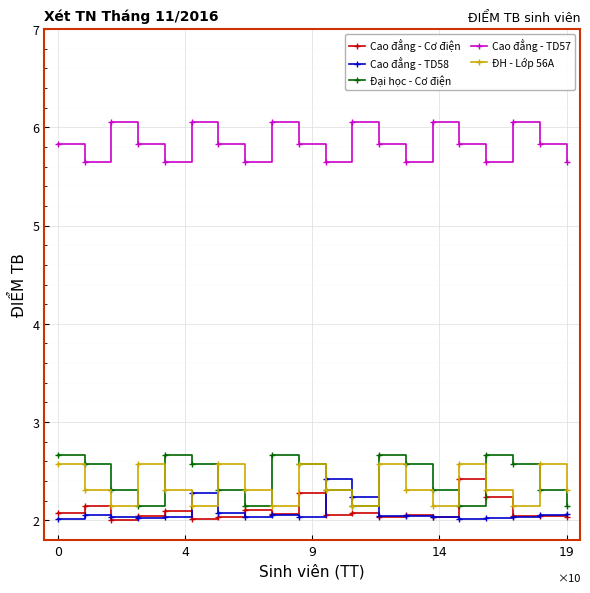

Which series has the largest total across all categories?

Cao đẳng - TD57